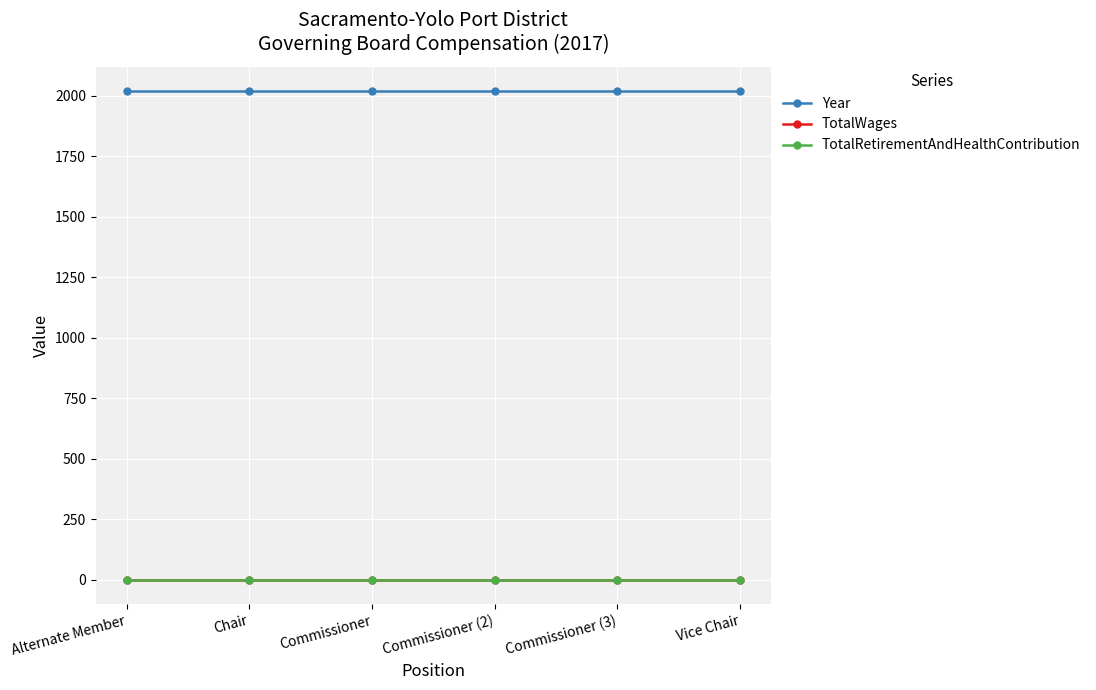

At which category does the chart reach its minimum across all series?

Alternate Member